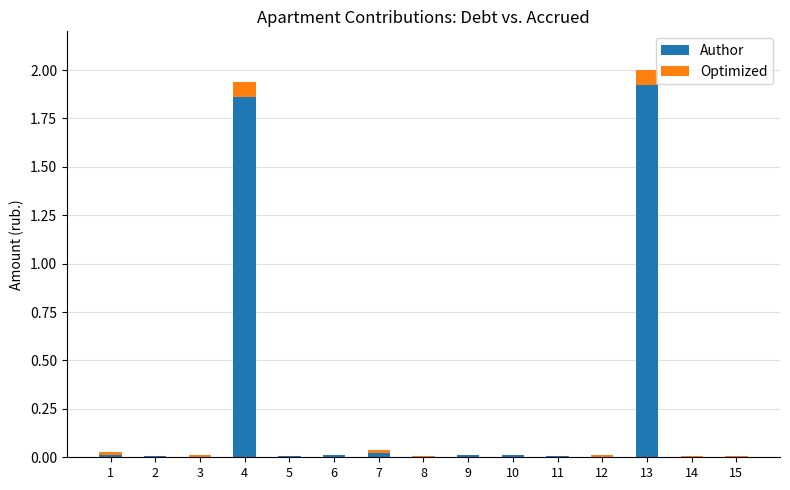

The Author series shows 0.0 at 5. True or false?

True